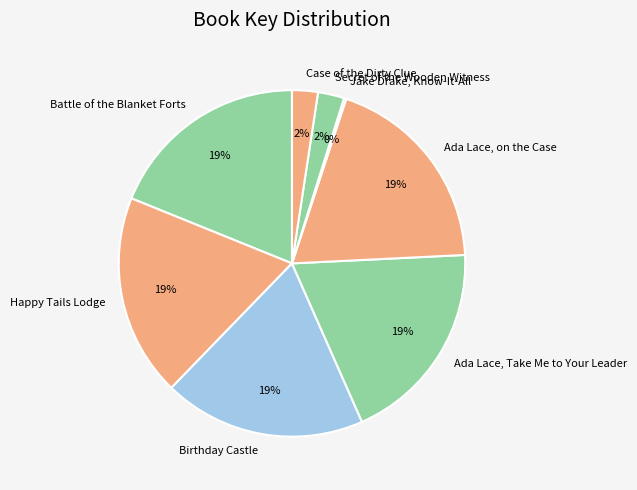

What percentage is the Ada Lace, on the Case slice, to the nearest percent?

19%